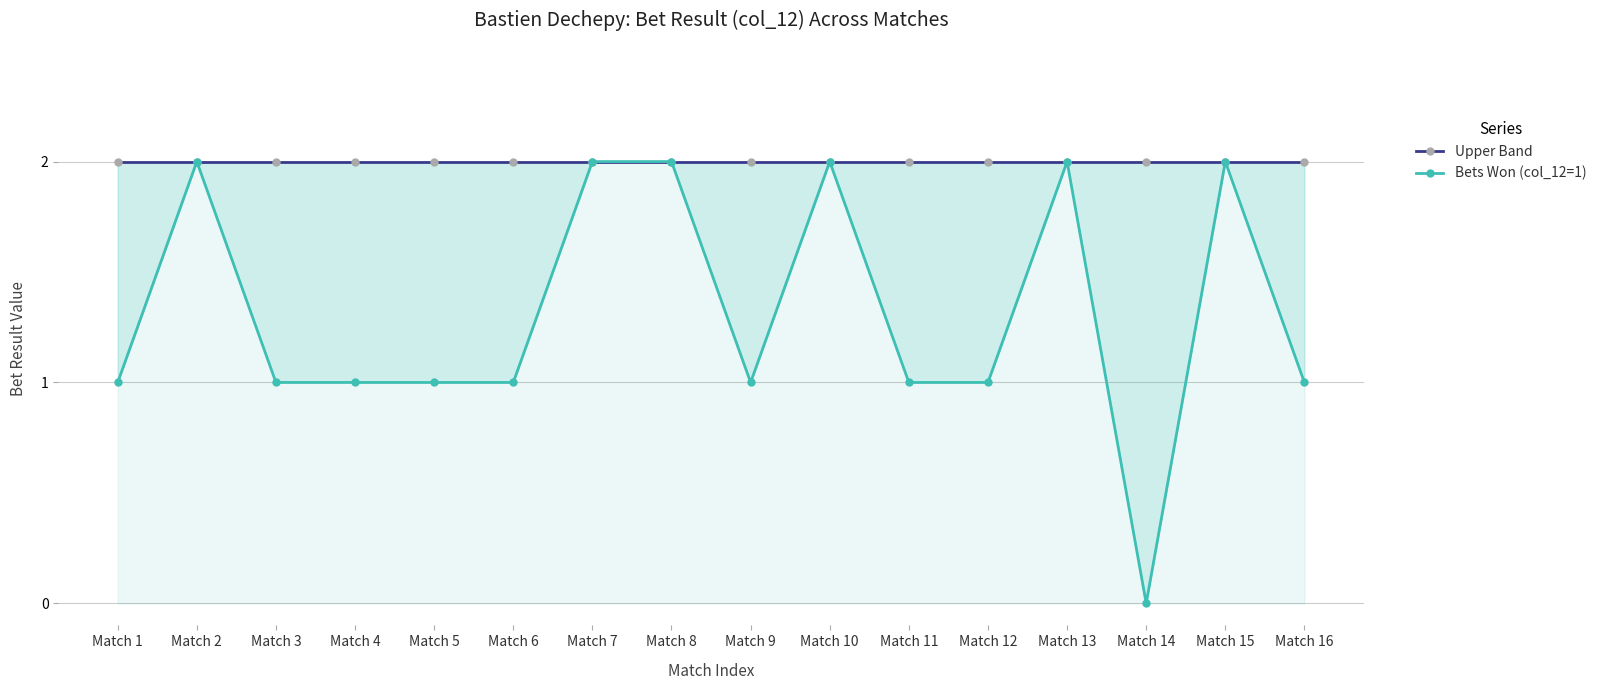

What is the lowest value of the Upper Band series?

2